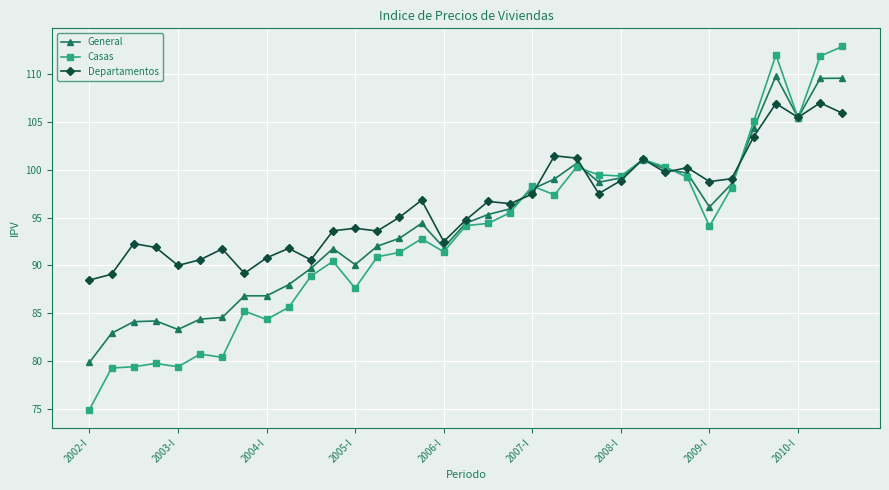

What is the value of the Departamentos point at the 14th from the left?

93.6